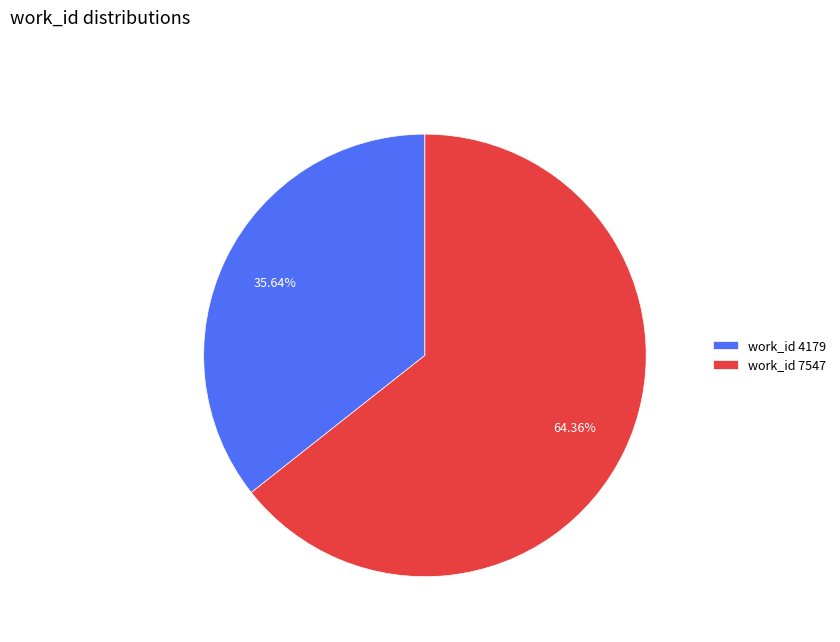

How many slices are in this pie chart?

2